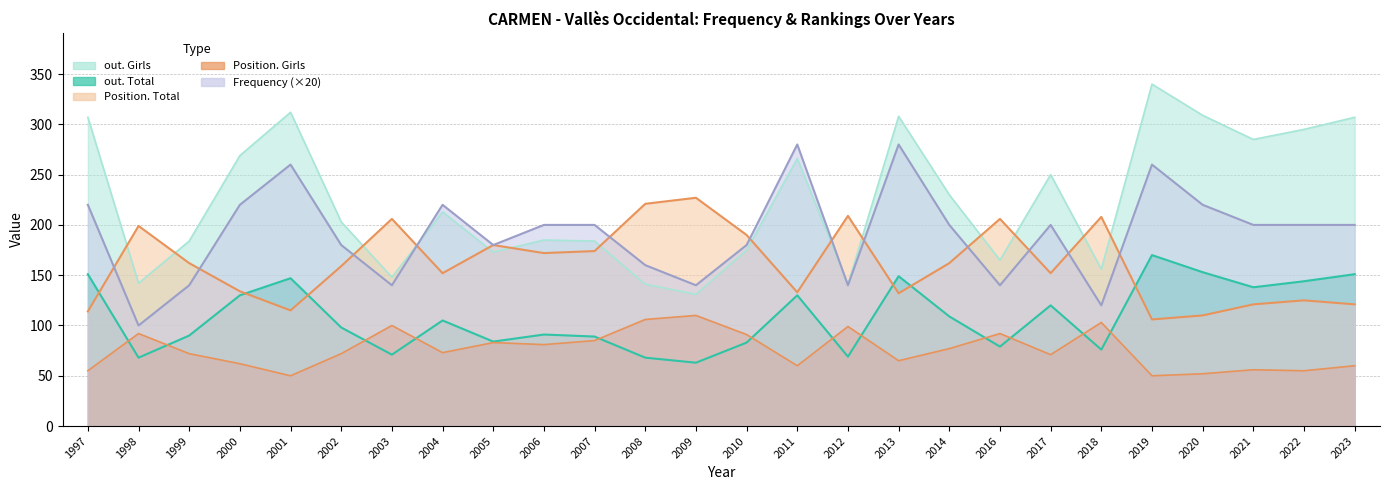

At which category does the chart reach its minimum across all series?

2001